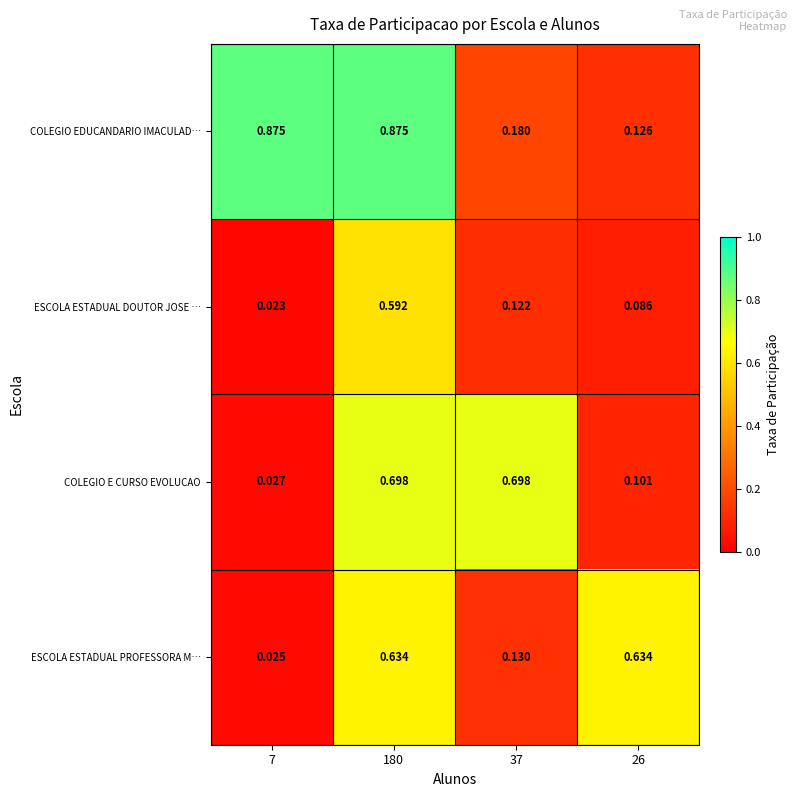

Rank the series by their maximum value, from highest to lowest.

COLEGIO EDUCANDARIO IMACULAD…, COLEGIO E CURSO EVOLUCAO, ESCOLA ESTADUAL PROFESSORA M…, ESCOLA ESTADUAL DOUTOR JOSE …